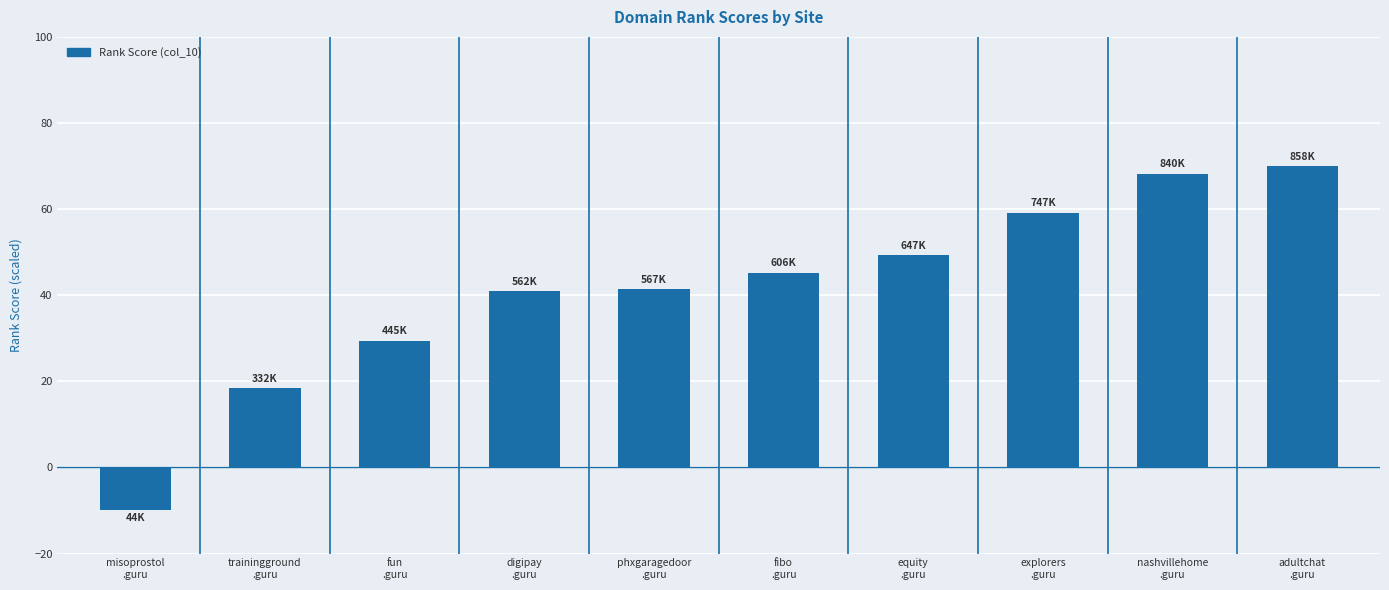

Count the number of values greater than 45.

5